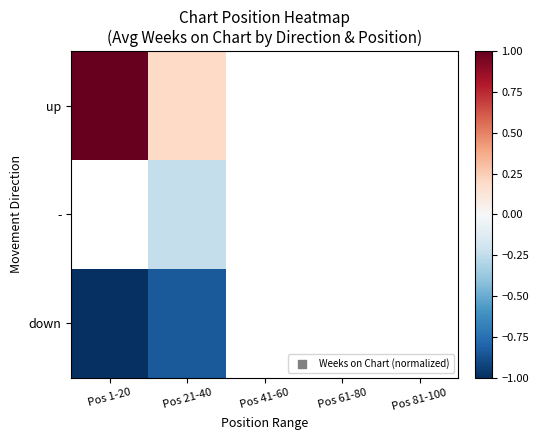

Which series has the widest spread of values?

up